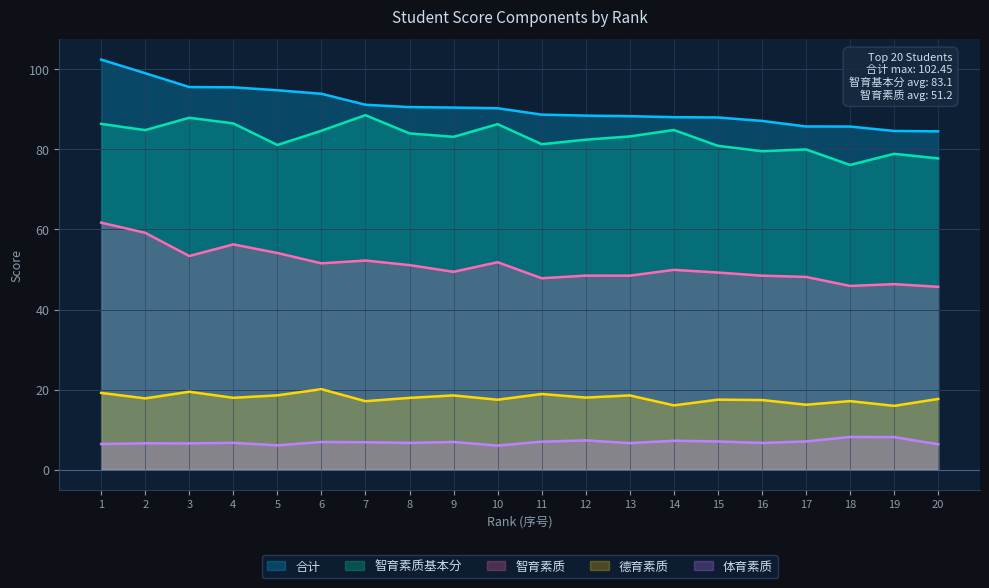

What is the maximum value shown in the chart?

102.5